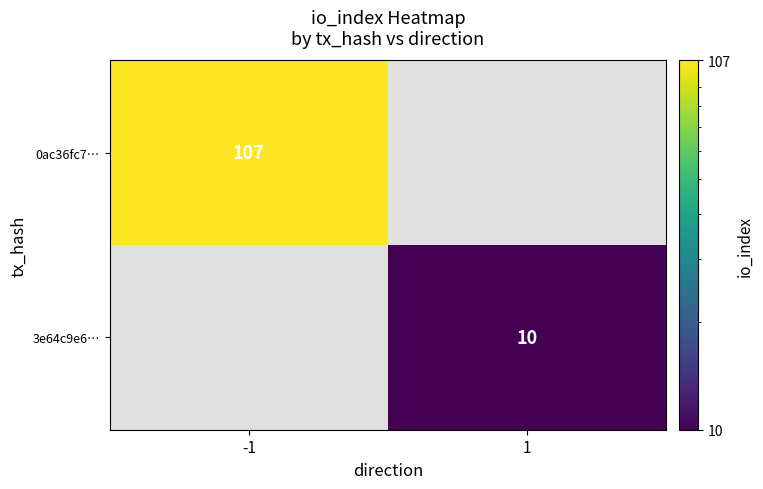

True or false: 0ac36fc7… has a value of 174.8 at -1.

False